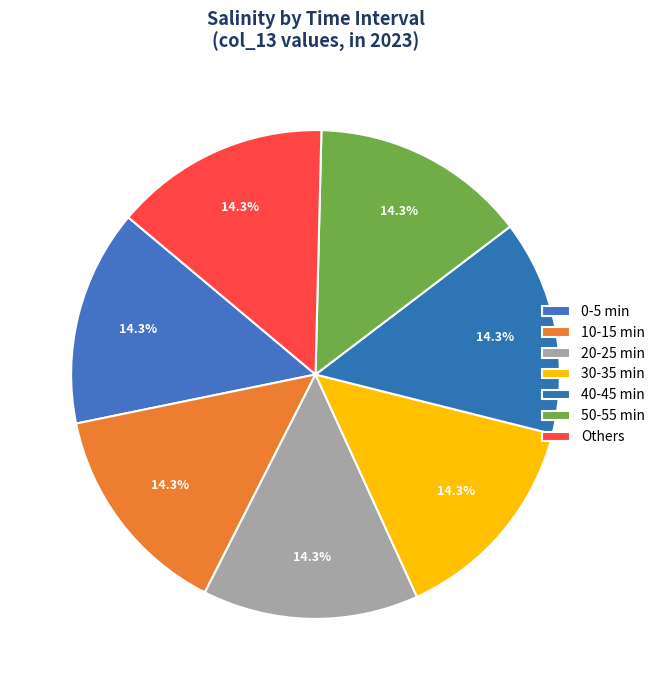

Which slice is the smallest?

40